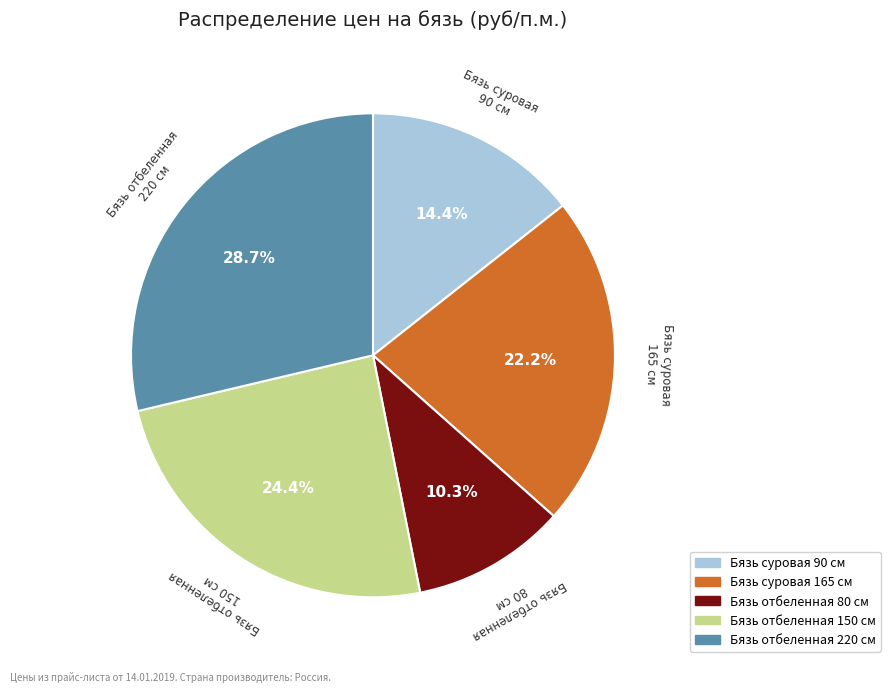

To the nearest percent, what is the difference between the largest and smallest slice percentages?

18%